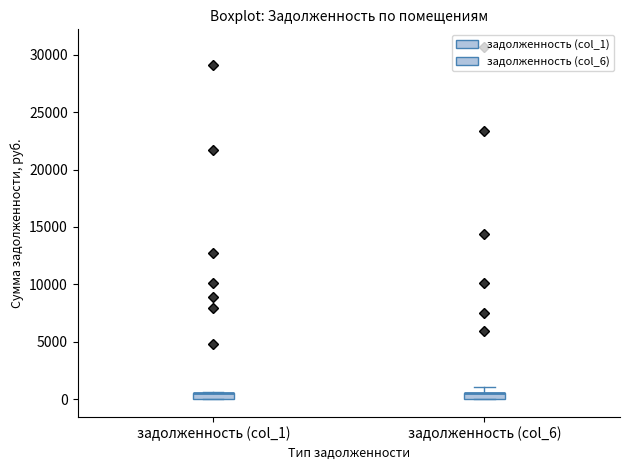

Where is the upper edge of the box for задолженность (col_1) on the y-axis? The values are not printed on the chart, so give them approximately, as read against the axis.

500